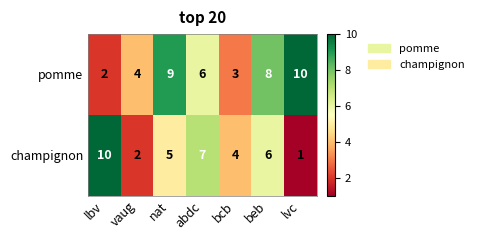

What is the greatest value displayed?

10